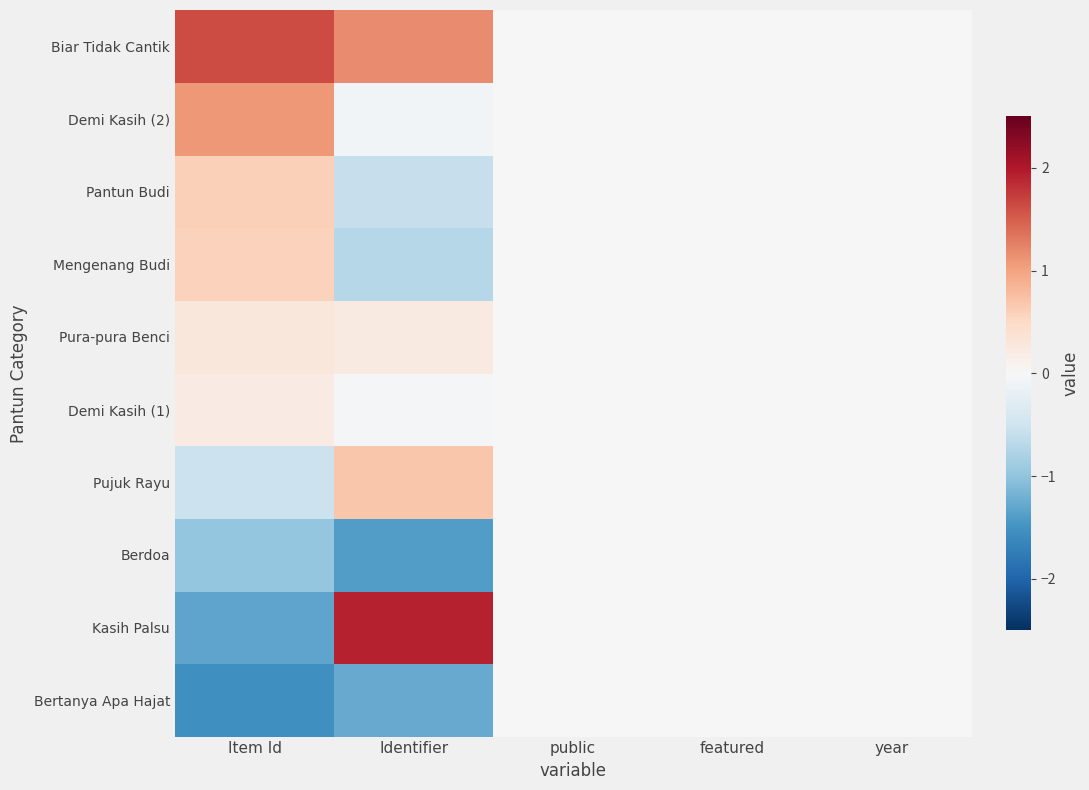

At which category is the sum across all series the highest?

Identifier